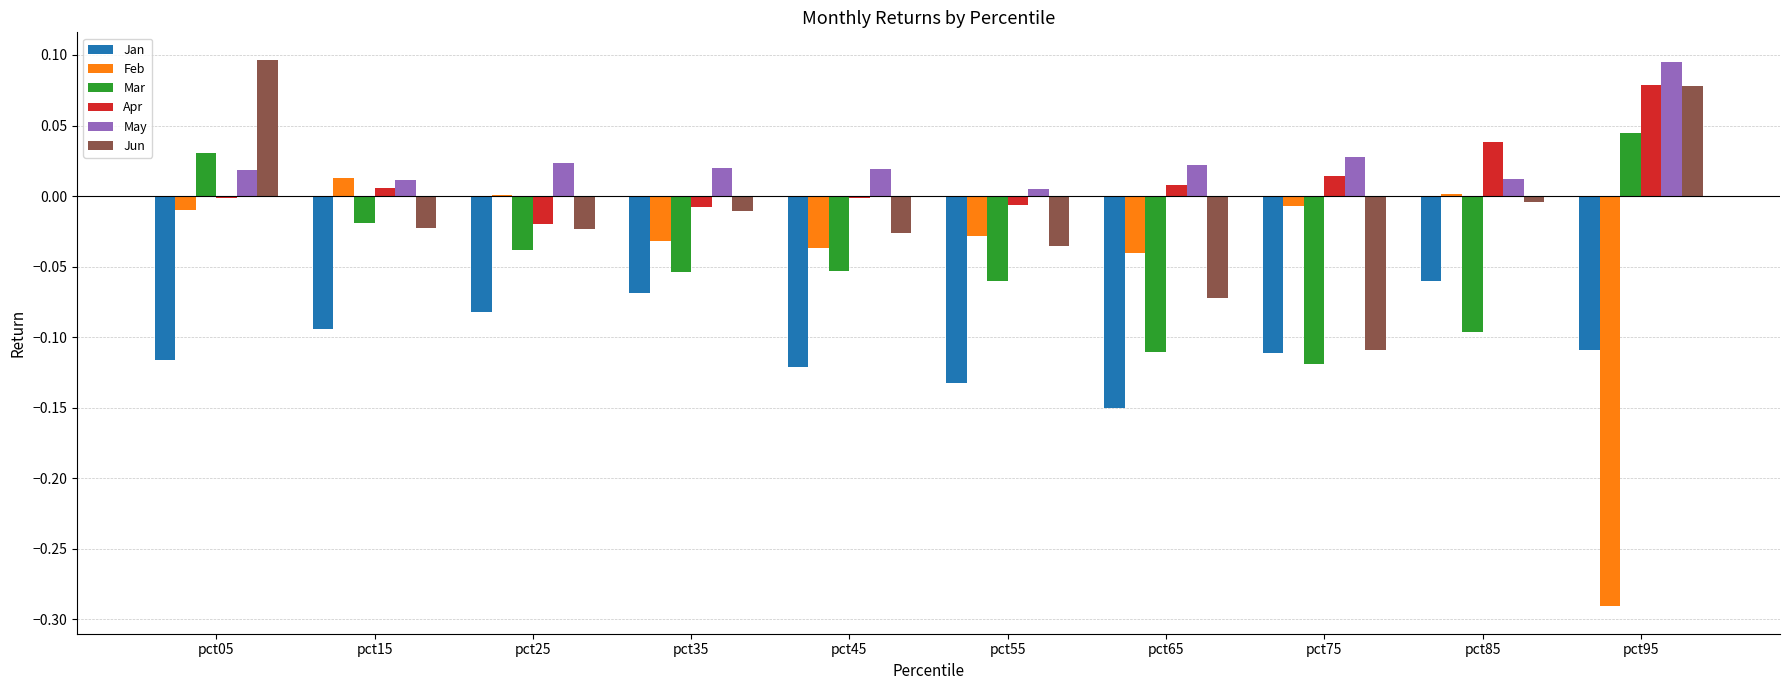

Between pct35 and pct45, which series saw the biggest shift?

Jan